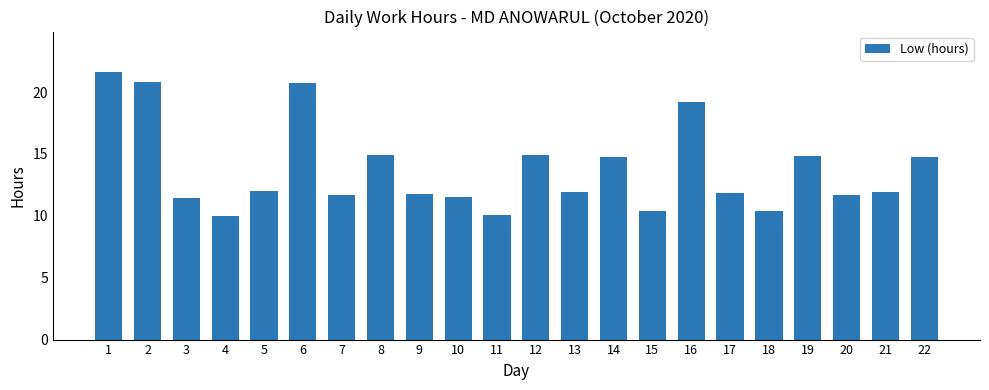

What is the value of the 7th bar from the left?

11.7